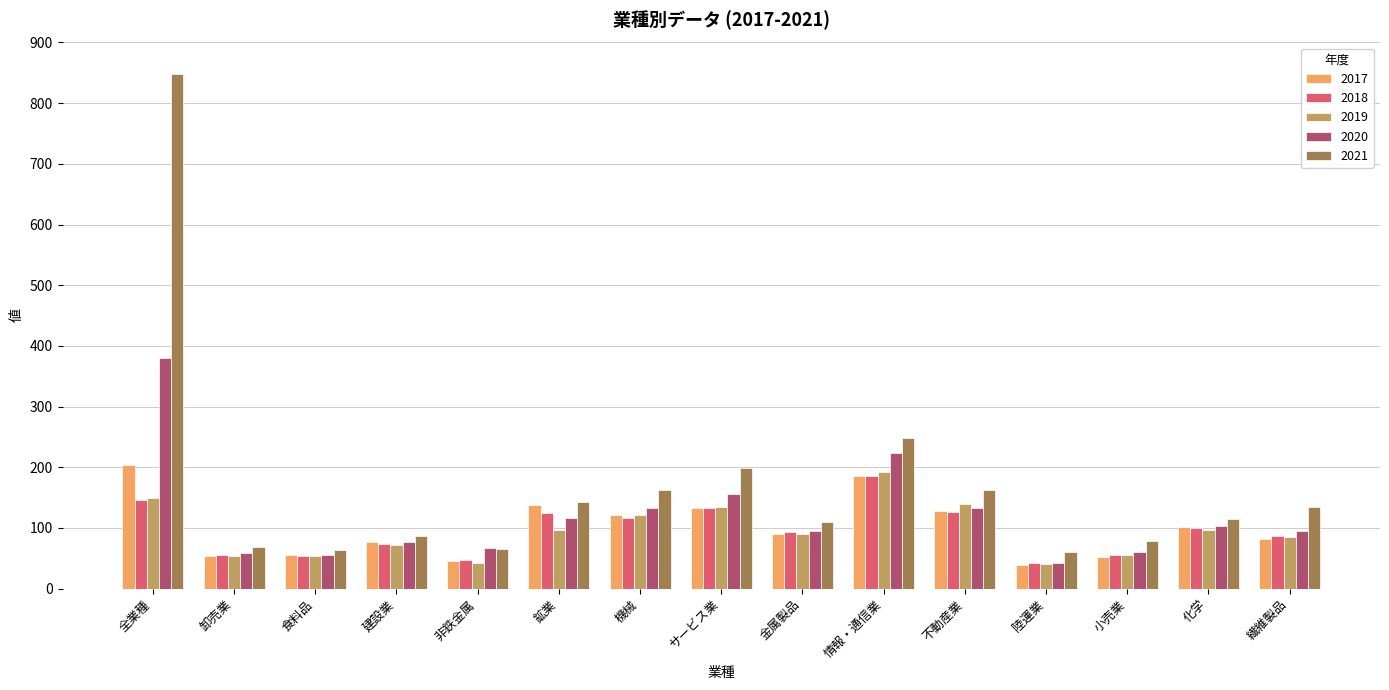

At how many categories does at least one series exceed 570?

1